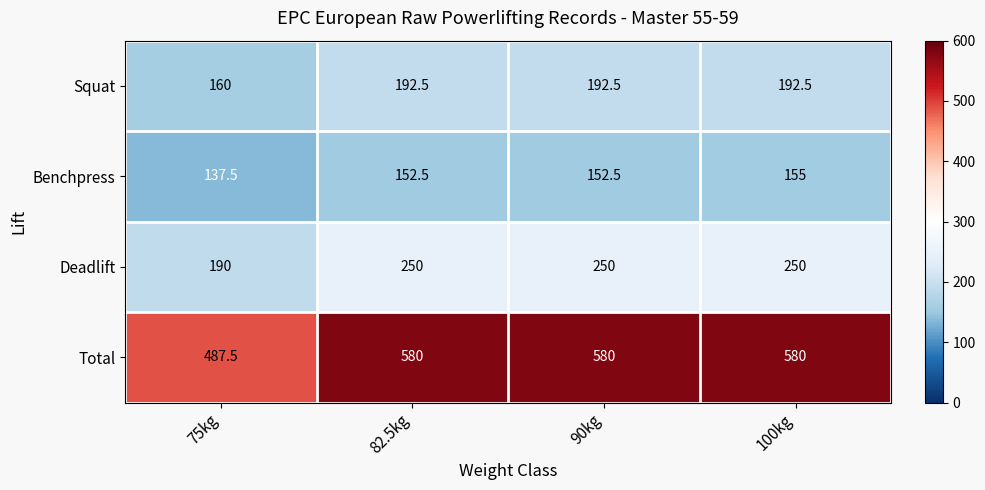

What is the sum of all Deadlift values?

940.0